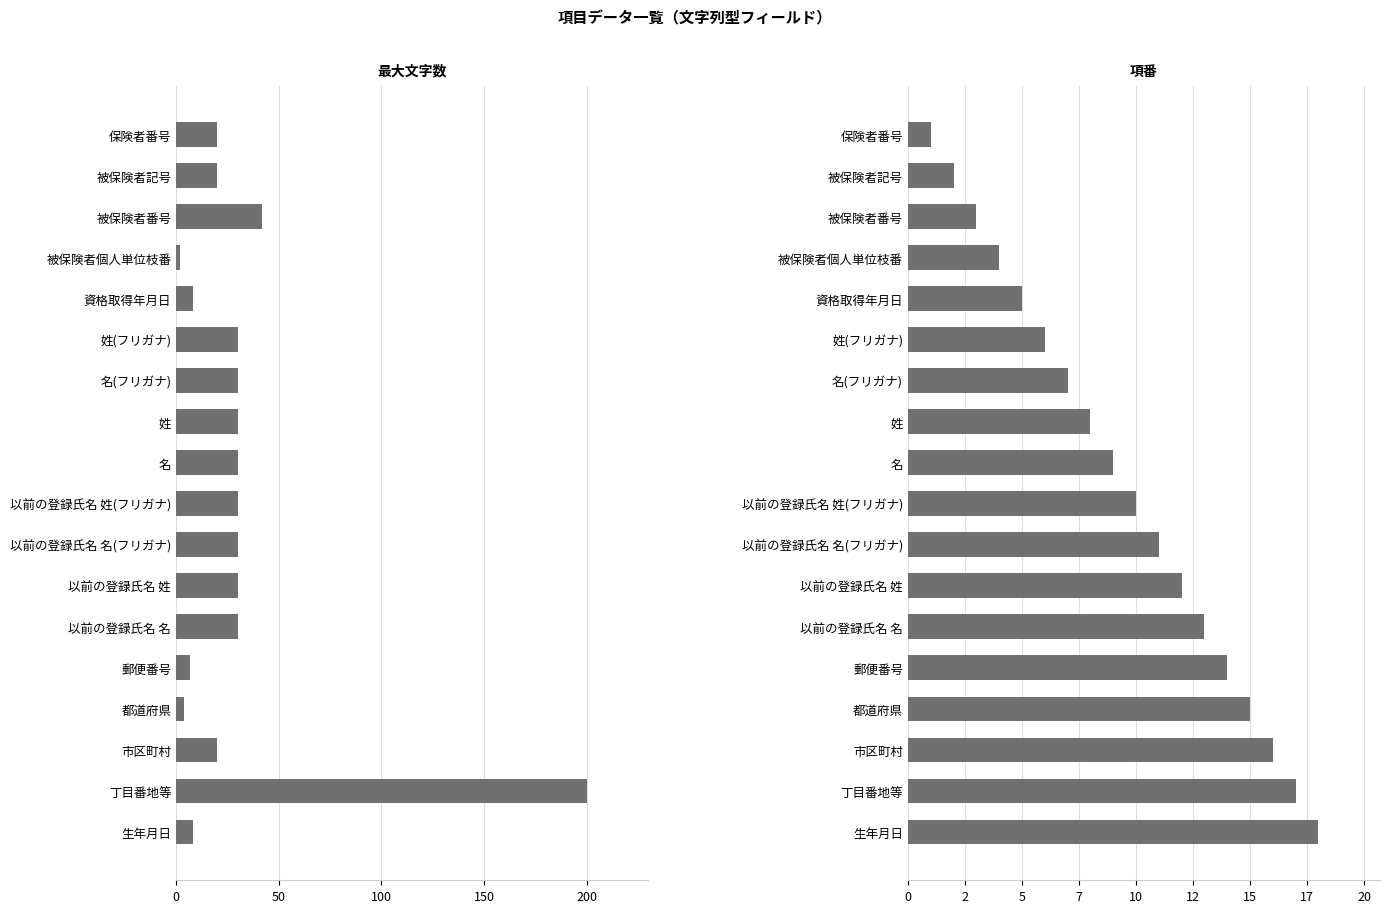

What is the minimum value for 項番?

1